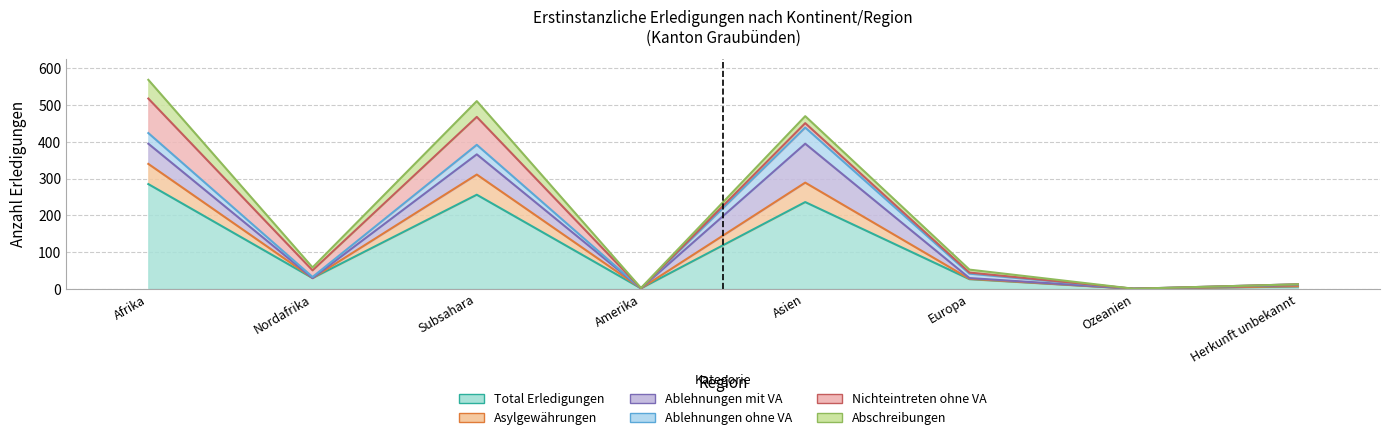

What value does the Ablehnungen ohne VA series have at Nordafrika?

3